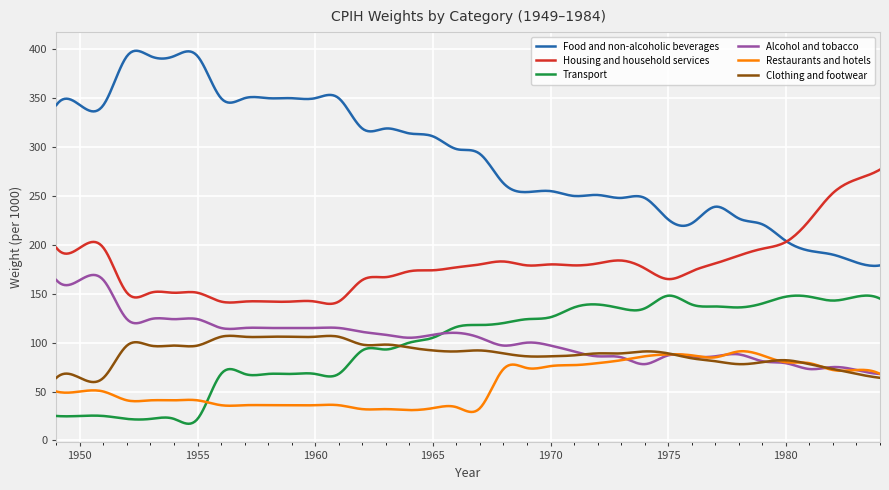

What is the highest value of the Restaurants and hotels series?

91.2